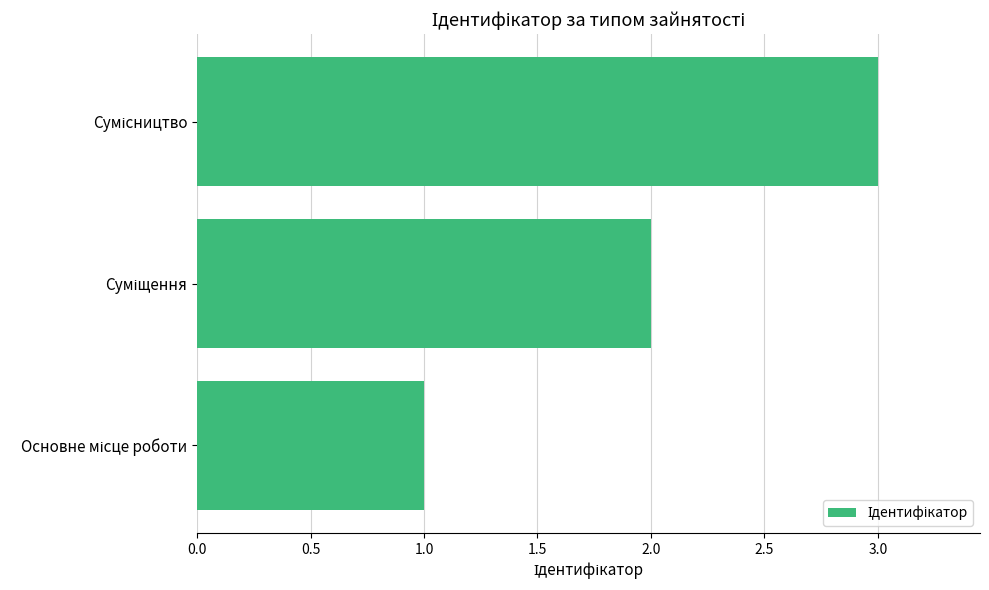

What is the greatest value displayed?

3